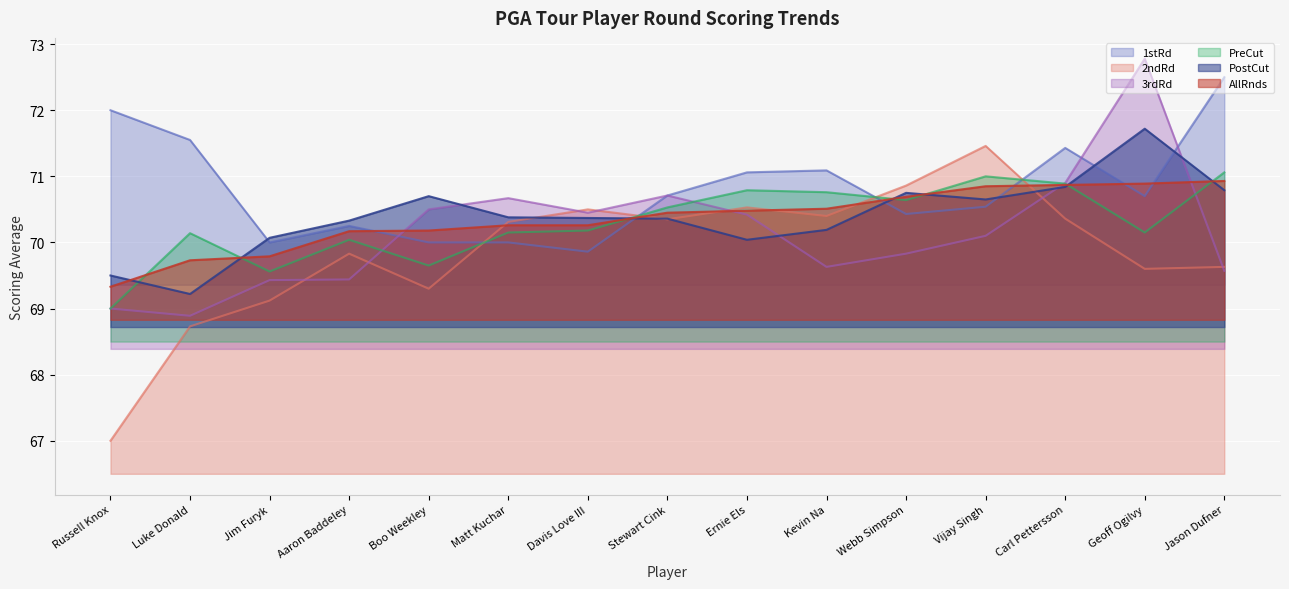

Reading left to right, extract all data points from this chart.

1stRd: Russell Knox=72.0	Luke Donald=71.5	Jim Furyk=70.0	Aaron Baddeley=70.2	Boo Weekley=70.0	Matt Kuchar=70.0	Davis Love III=69.9	Stewart Cink=70.7	Ernie Els=71.1	Kevin Na=71.1	Webb Simpson=70.4	Vijay Singh=70.5	Carl Pettersson=71.4	Geoff Ogilvy=70.7	Jason Dufner=72.5
2ndRd: Russell Knox=67.0	Luke Donald=68.7	Jim Furyk=69.1	Aaron Baddeley=69.8	Boo Weekley=69.3	Matt Kuchar=70.3	Davis Love III=70.5	Stewart Cink=70.3	Ernie Els=70.5	Kevin Na=70.4	Webb Simpson=70.9	Vijay Singh=71.5	Carl Pettersson=70.4	Geoff Ogilvy=69.6	Jason Dufner=69.6
3rdRd: Russell Knox=69.0	Luke Donald=68.9	Jim Furyk=69.4	Aaron Baddeley=69.4	Boo Weekley=70.5	Matt Kuchar=70.7	Davis Love III=70.5	Stewart Cink=70.7	Ernie Els=70.4	Kevin Na=69.6	Webb Simpson=69.8	Vijay Singh=70.1	Carl Pettersson=70.9	Geoff Ogilvy=72.8	Jason Dufner=69.6
PreCut: Russell Knox=69.0	Luke Donald=70.1	Jim Furyk=69.6	Aaron Baddeley=70.0	Boo Weekley=69.7	Matt Kuchar=70.2	Davis Love III=70.2	Stewart Cink=70.5	Ernie Els=70.8	Kevin Na=70.8	Webb Simpson=70.6	Vijay Singh=71.0	Carl Pettersson=70.9	Geoff Ogilvy=70.2	Jason Dufner=71.1
PostCut: Russell Knox=69.5	Luke Donald=69.2	Jim Furyk=70.1	Aaron Baddeley=70.3	Boo Weekley=70.7	Matt Kuchar=70.4	Davis Love III=70.4	Stewart Cink=70.4	Ernie Els=70.0	Kevin Na=70.2	Webb Simpson=70.8	Vijay Singh=70.7	Carl Pettersson=70.8	Geoff Ogilvy=71.7	Jason Dufner=70.8
AllRnds: Russell Knox=69.3	Luke Donald=69.7	Jim Furyk=69.8	Aaron Baddeley=70.2	Boo Weekley=70.2	Matt Kuchar=70.3	Davis Love III=70.3	Stewart Cink=70.5	Ernie Els=70.5	Kevin Na=70.5	Webb Simpson=70.7	Vijay Singh=70.8	Carl Pettersson=70.9	Geoff Ogilvy=70.9	Jason Dufner=70.9